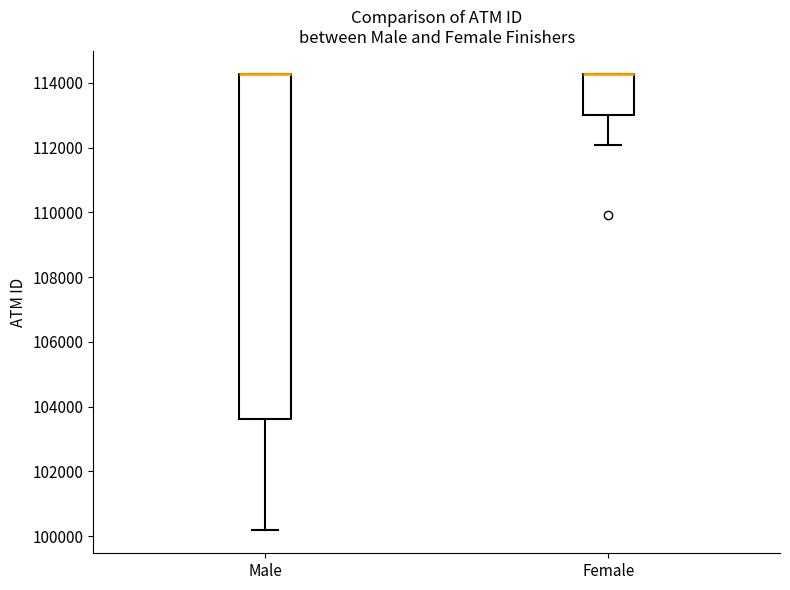

Where does the lower whisker of the box for Male end on the y-axis? The values are not printed on the chart, so give them approximately, as read against the axis.

100200